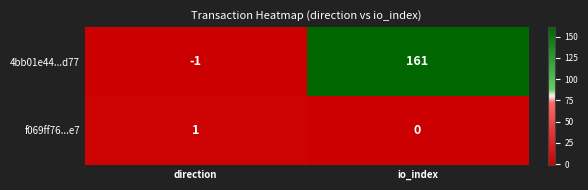

Which series has the widest spread of values?

4bb01e44...d77